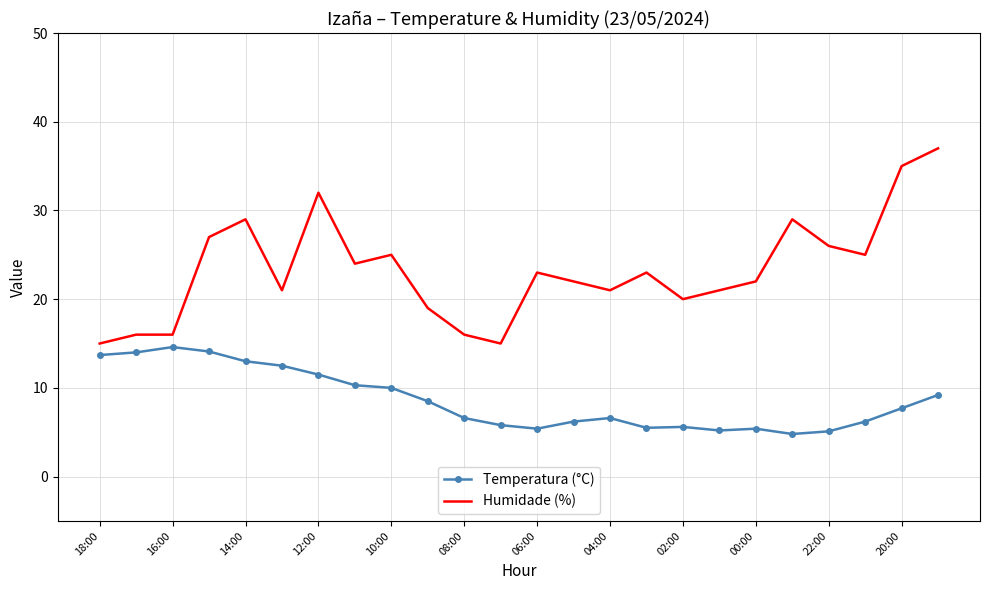

List the series in order of their overall mean, lowest first.

Temperatura (°C), Humidade (%)